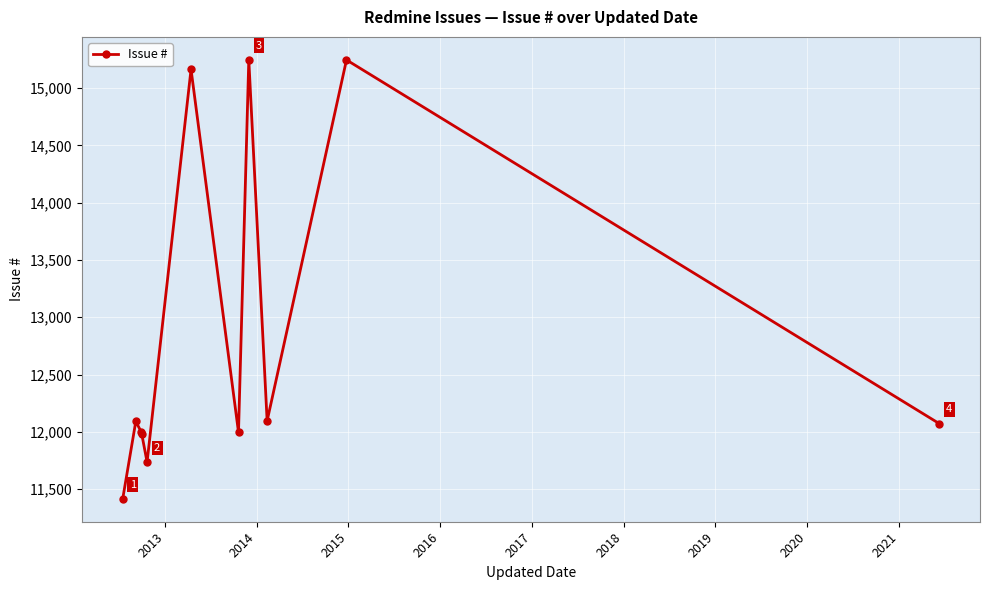

What is the maximum value shown in the chart?

15247